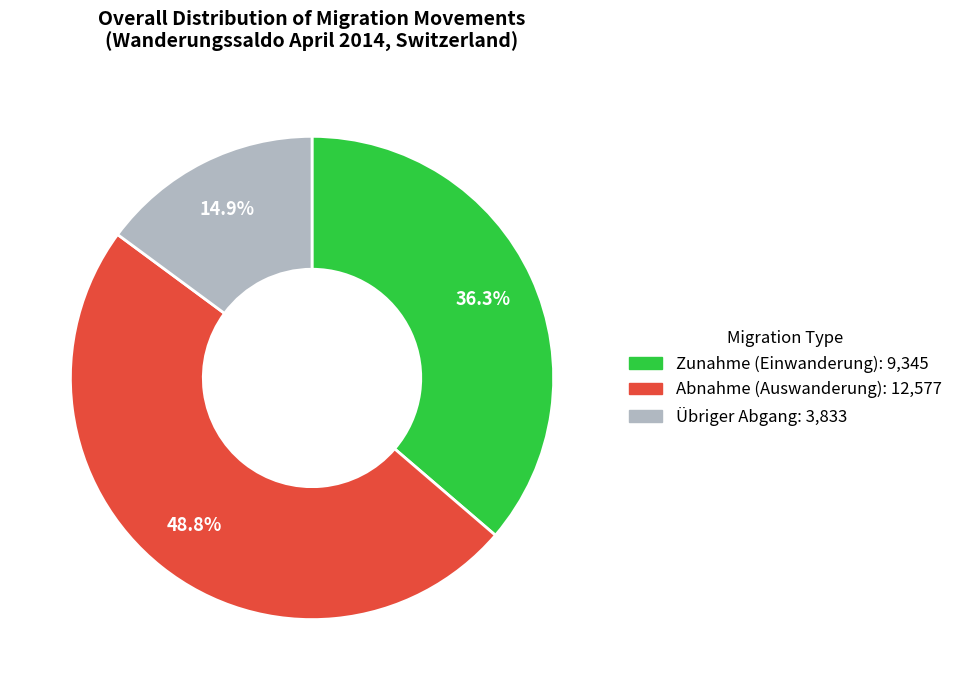

Count the number of slices in the pie.

3